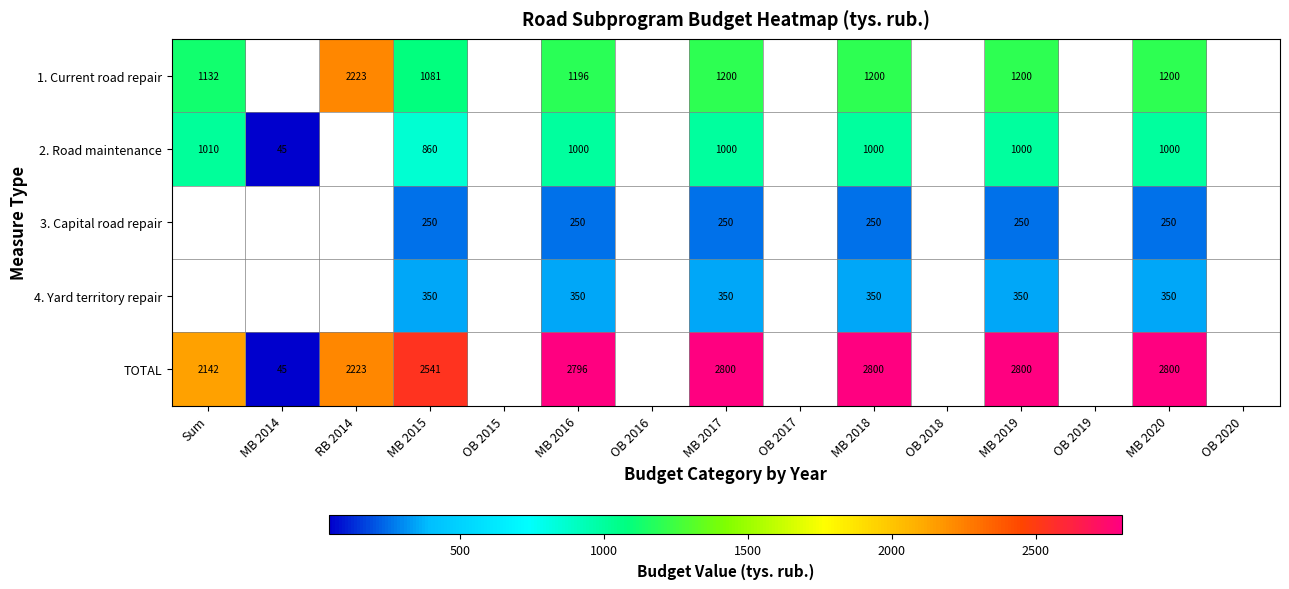

At which category does the chart reach its peak across all series?

MB 2017